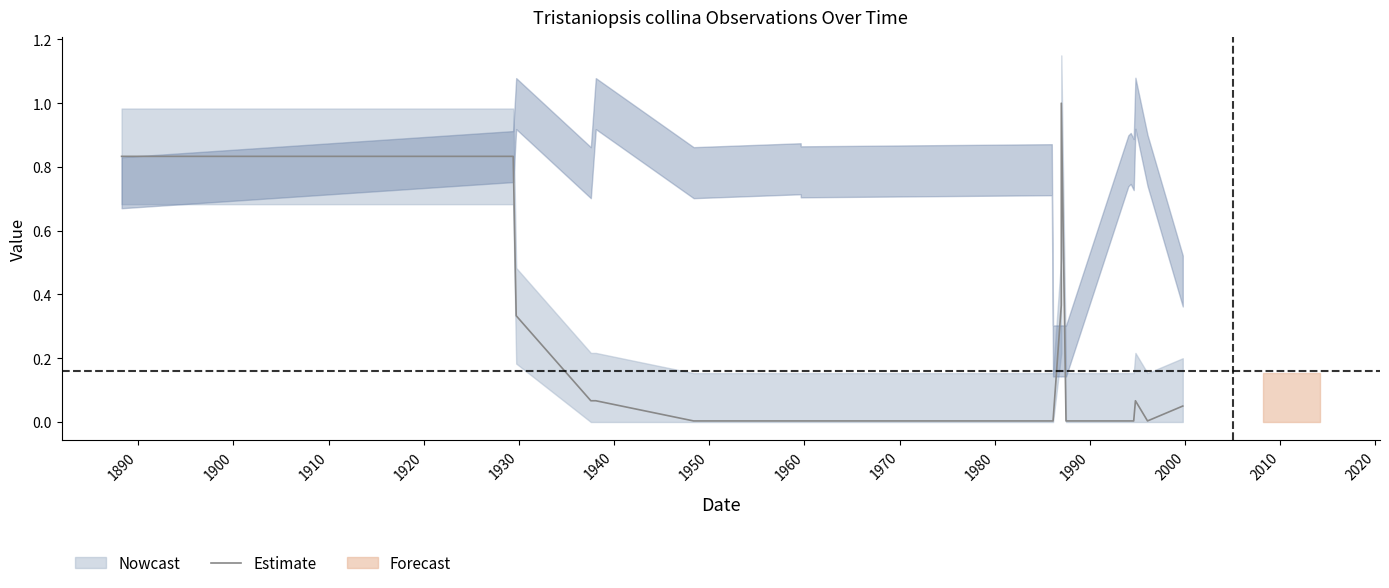

What is the label of the 14th point from the right?

1930